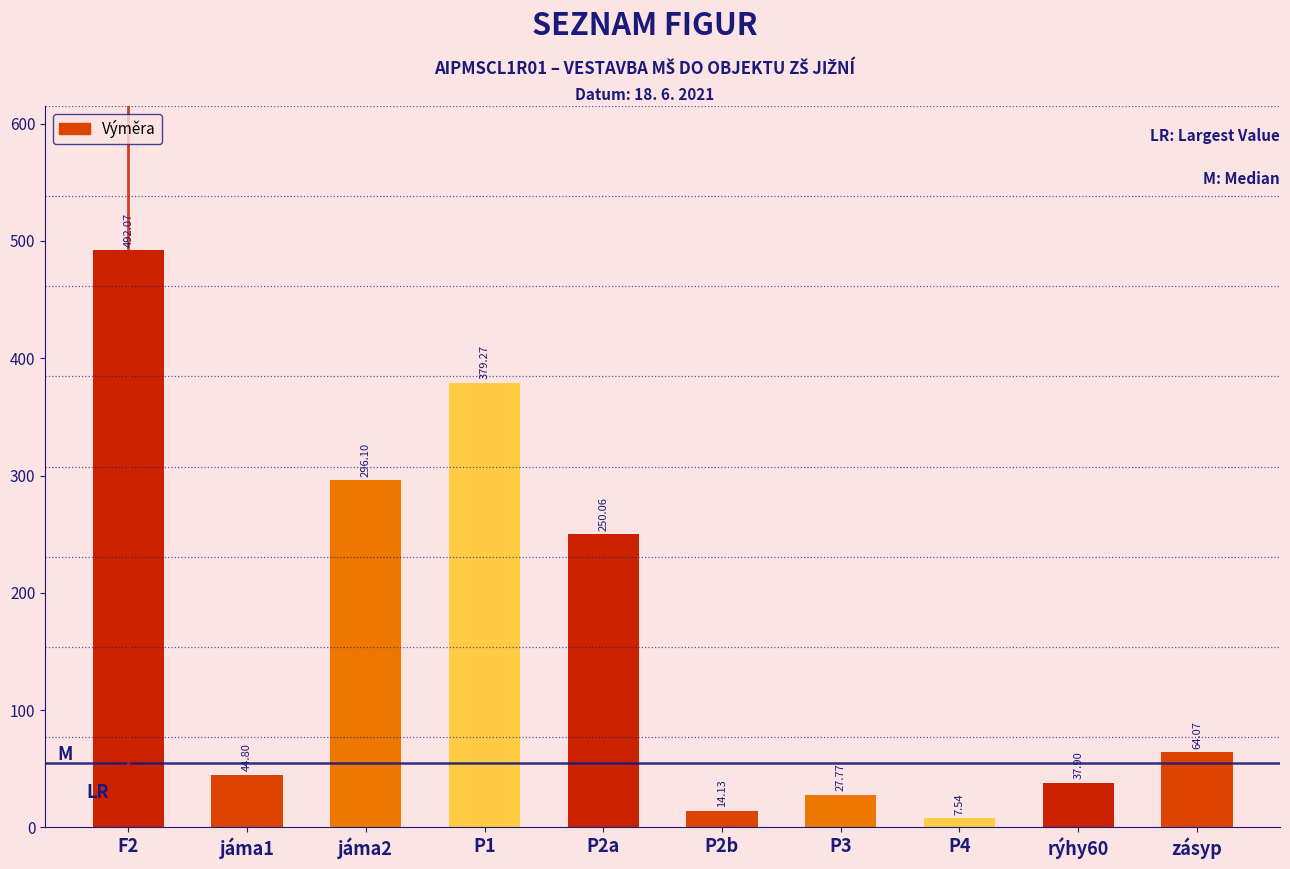

List the labels in order of value, smallest first.

P4, P2b, P3, rýhy60, jáma1, zásyp, P2a, jáma2, P1, F2